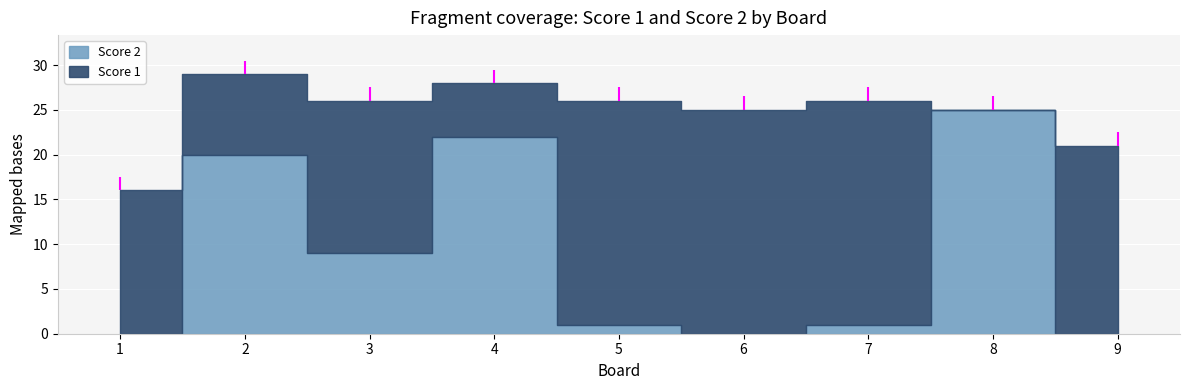

Which series changed the most between 2 and 7?

Score 2